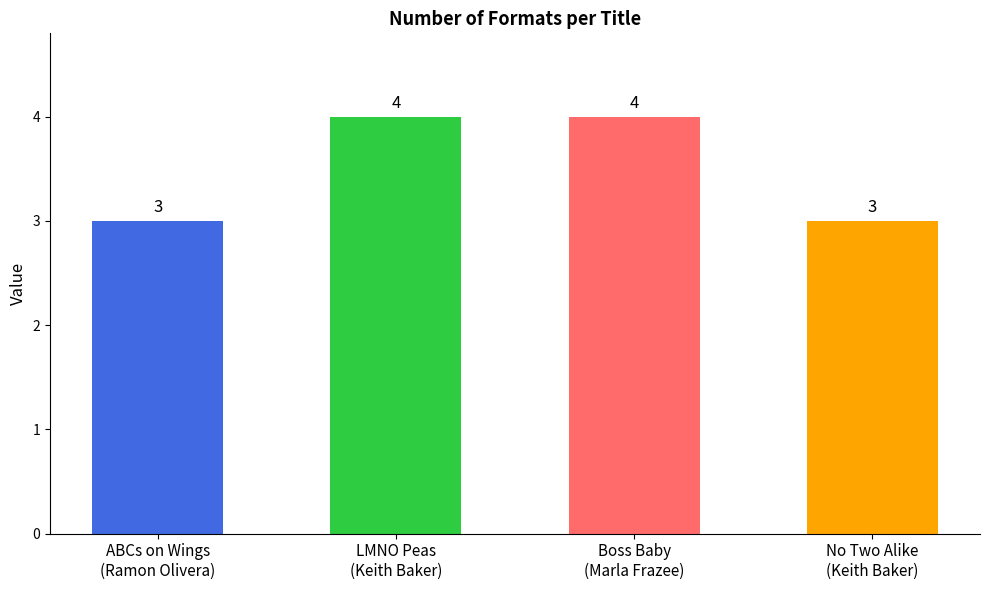

What is the minimum value shown in the chart?

3